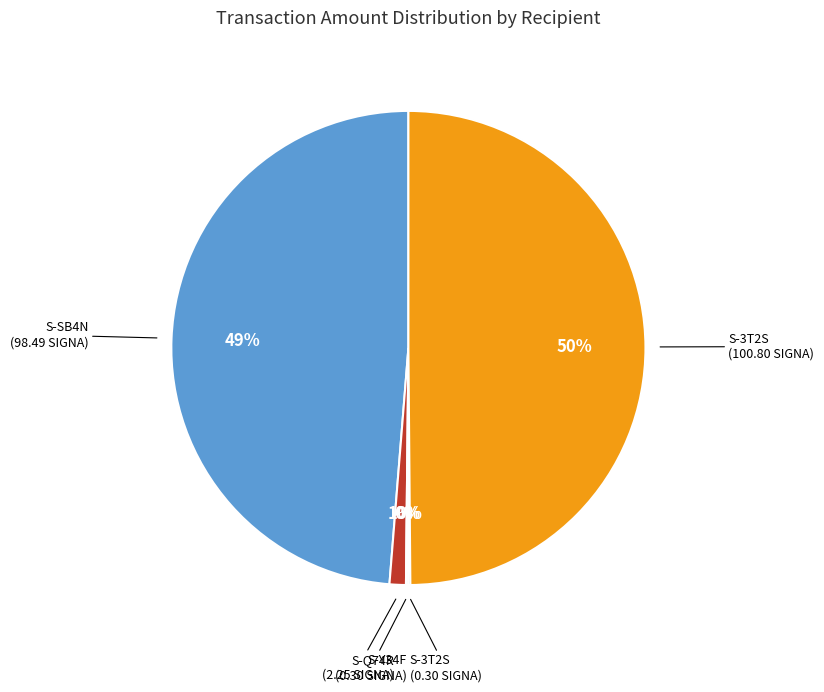

To the nearest percent, what is the average slice percentage?

20%